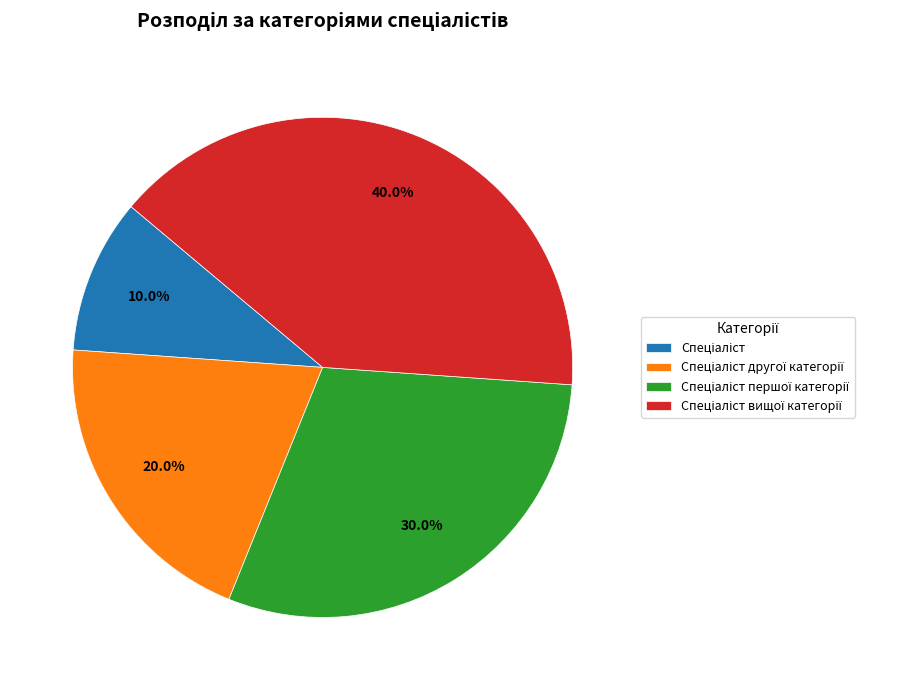

Is there any slice that represents more than half of the pie?

No